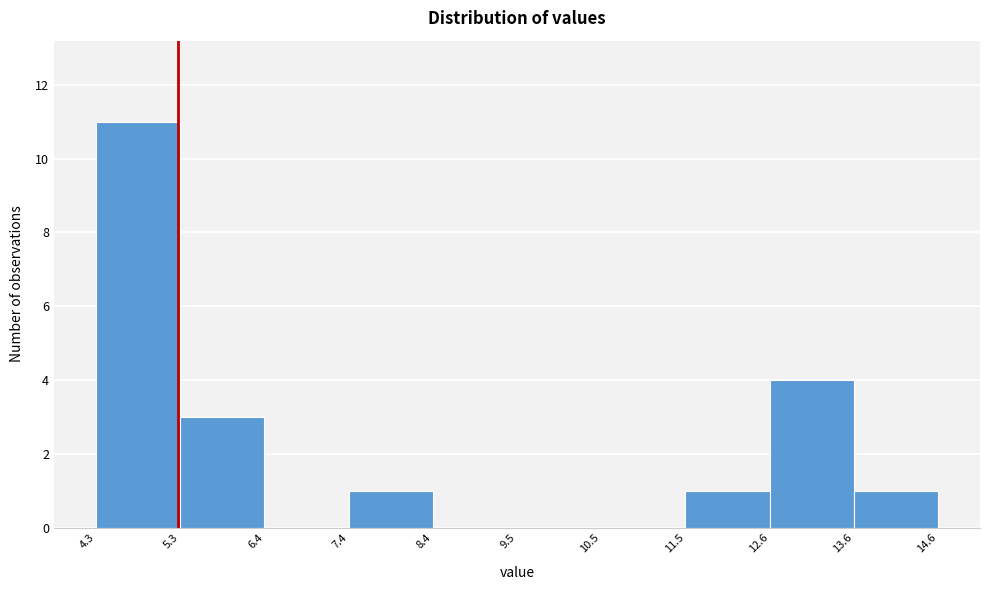

What is the height of the bar covering 4.3 to 5.3 on the x-axis? The values are not printed on the chart, so give them approximately, as read against the axis.

11